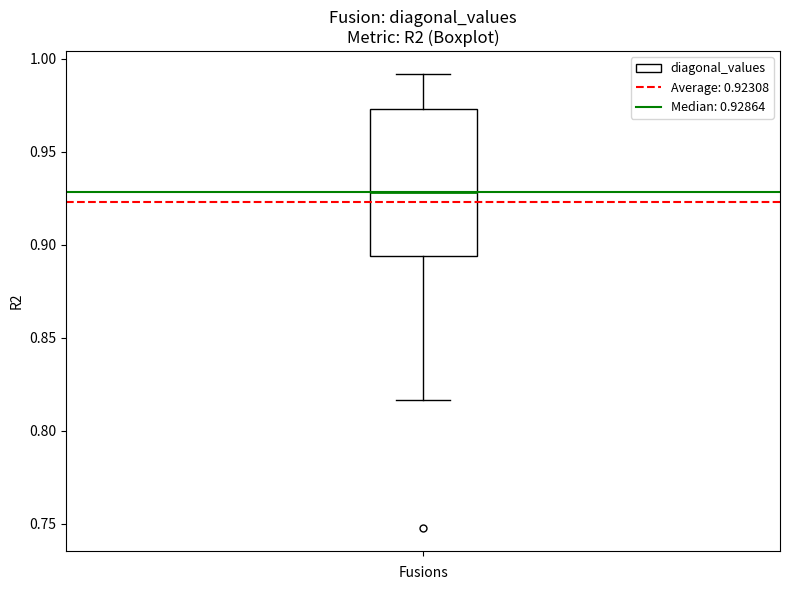

Read this box plot against the y-axis: the position of the median line, the range covered by the box, and the ends of both whiskers. The values are not printed on the chart, so give them approximately, as read against the axis.

median 0.930, box 0.895 to 0.975, whiskers 0.815 to 0.990